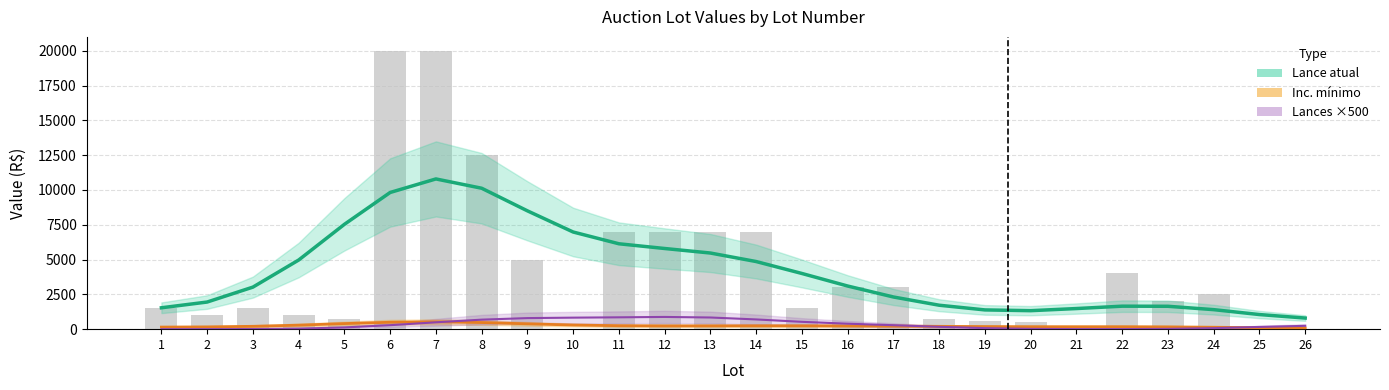

At which label is Lances x500 closest to 439?

16